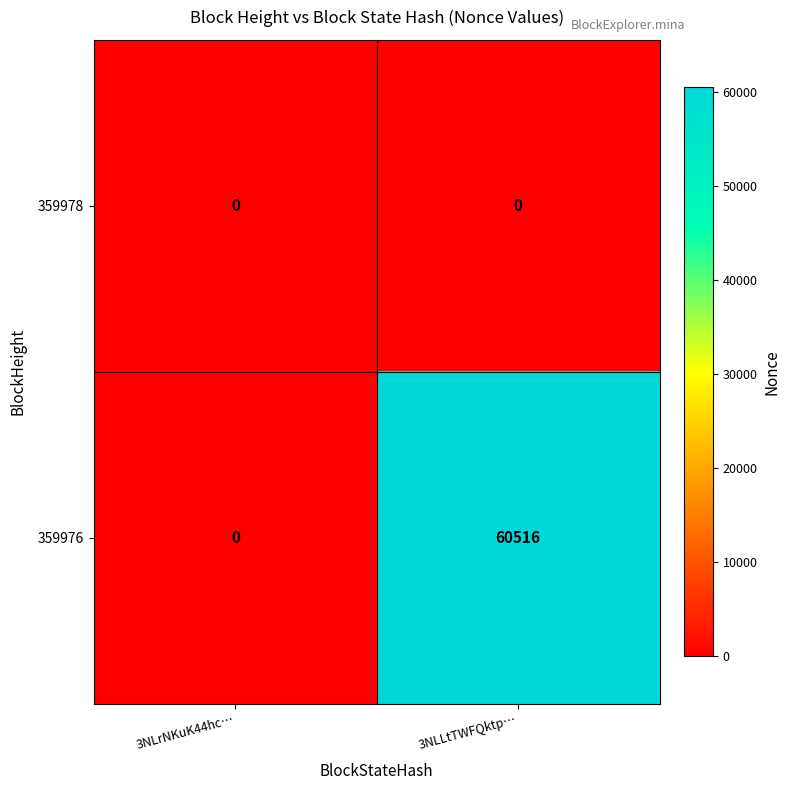

Reading left to right, extract all data points from this chart.

359978: 0	0
359976: 0	60516